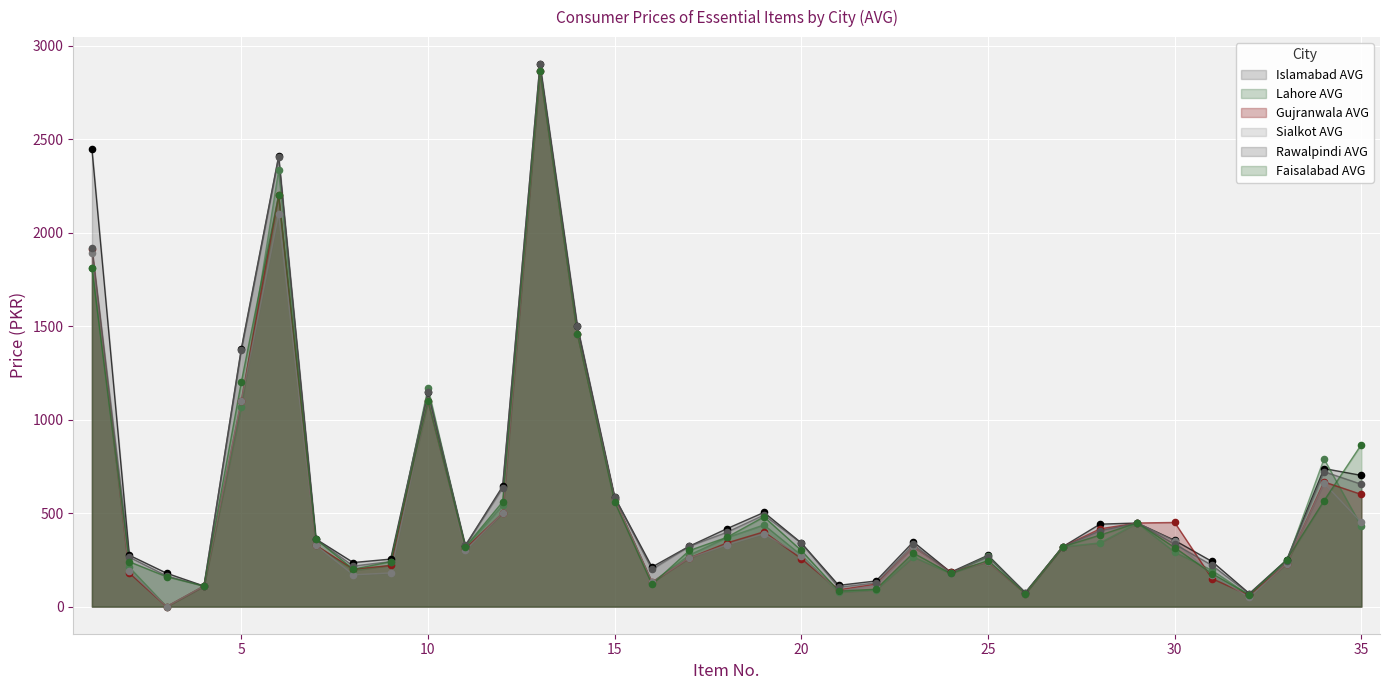

What are all the series names shown in the legend?

Islamabad AVG, Lahore AVG, Gujranwala AVG, Sialkot AVG, Rawalpindi AVG, Faisalabad AVG